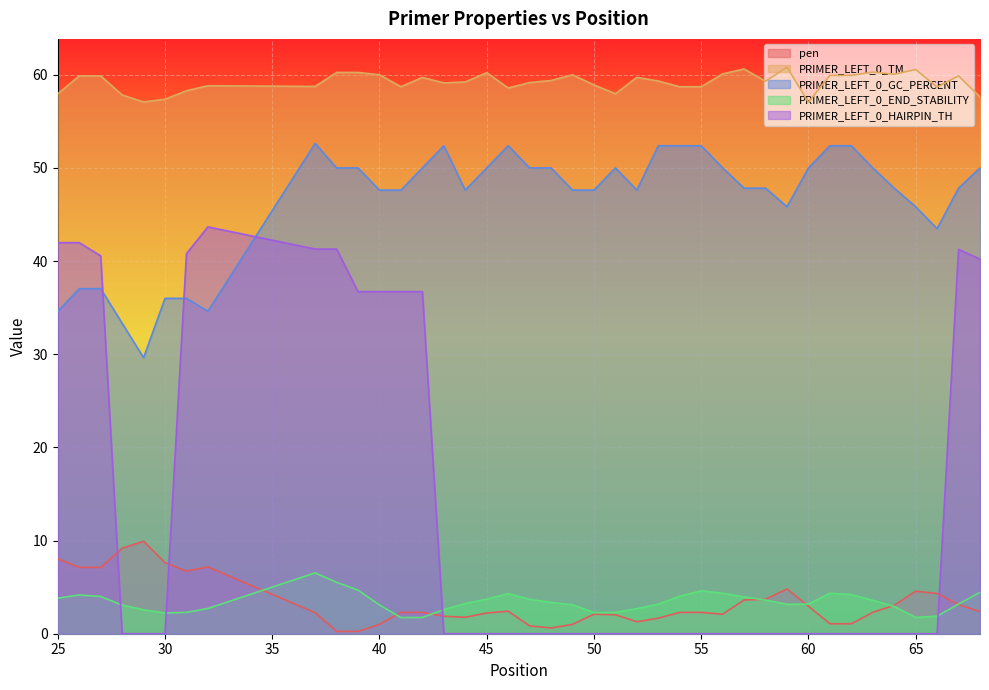

What is the total value across all series at 67?

155.3